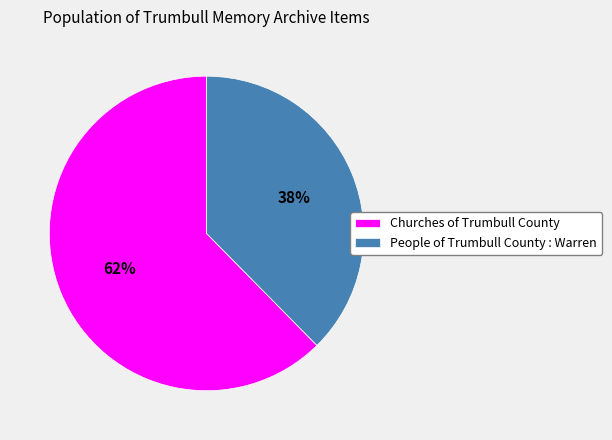

Which slice is the smallest?

People of Trumbull County : Warren